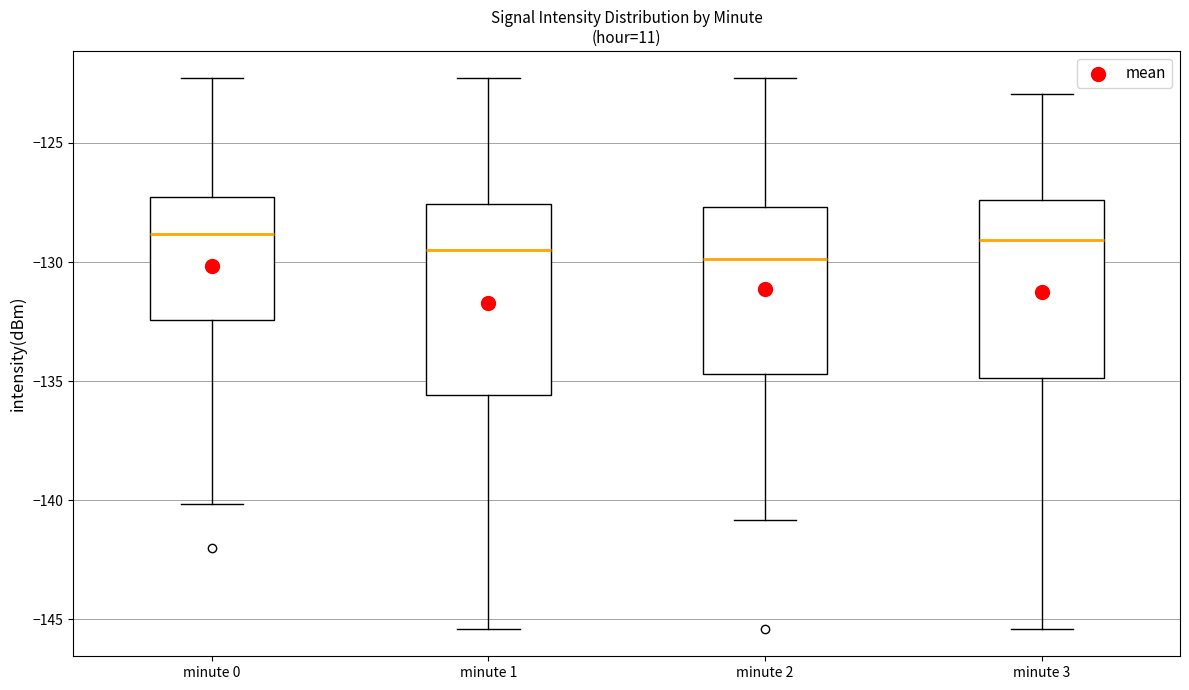

Comparing the boxes themselves (not the whiskers), which one is the tallest?

minute 1